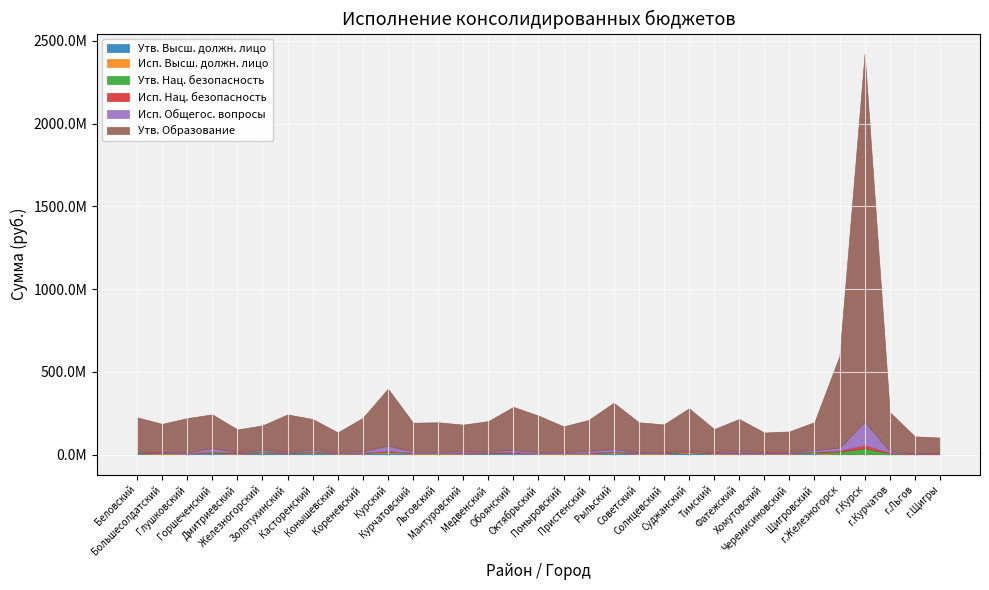

What is the difference between the maximum and minimum values in the Исполнение (Высш. должн. лицо) series?

4684574.5